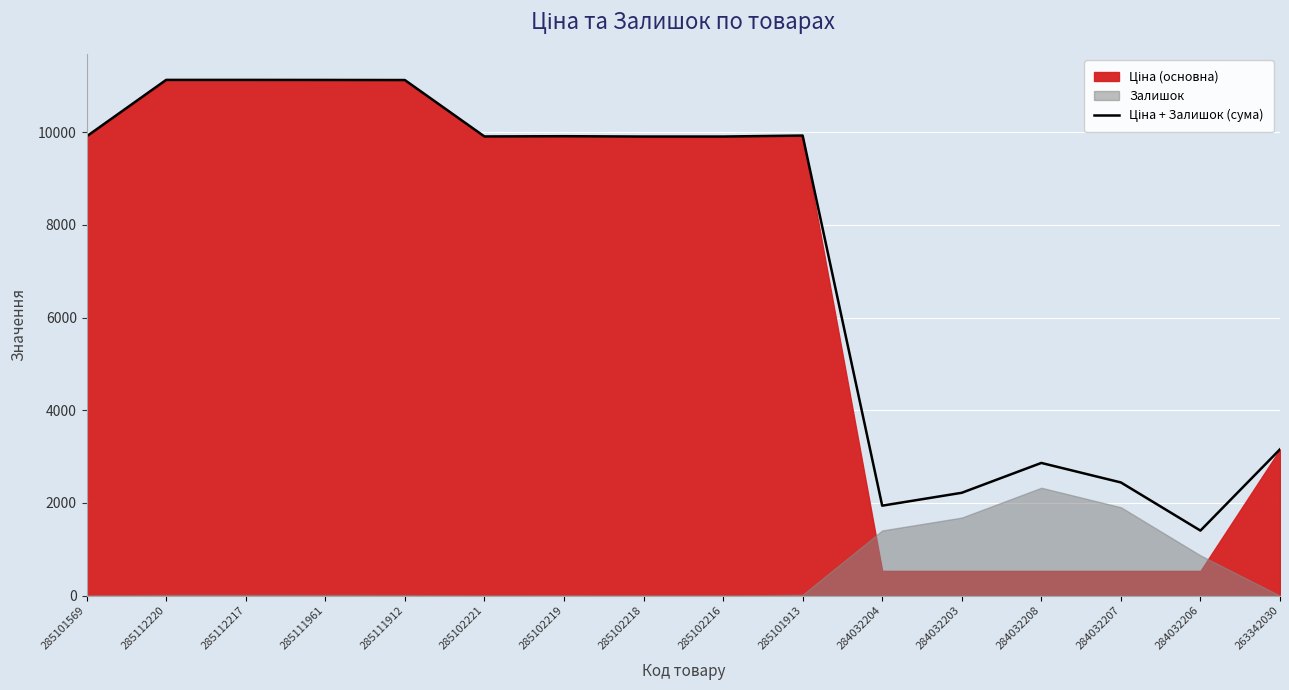

Where is the data nearest to the value 6267?

263342030